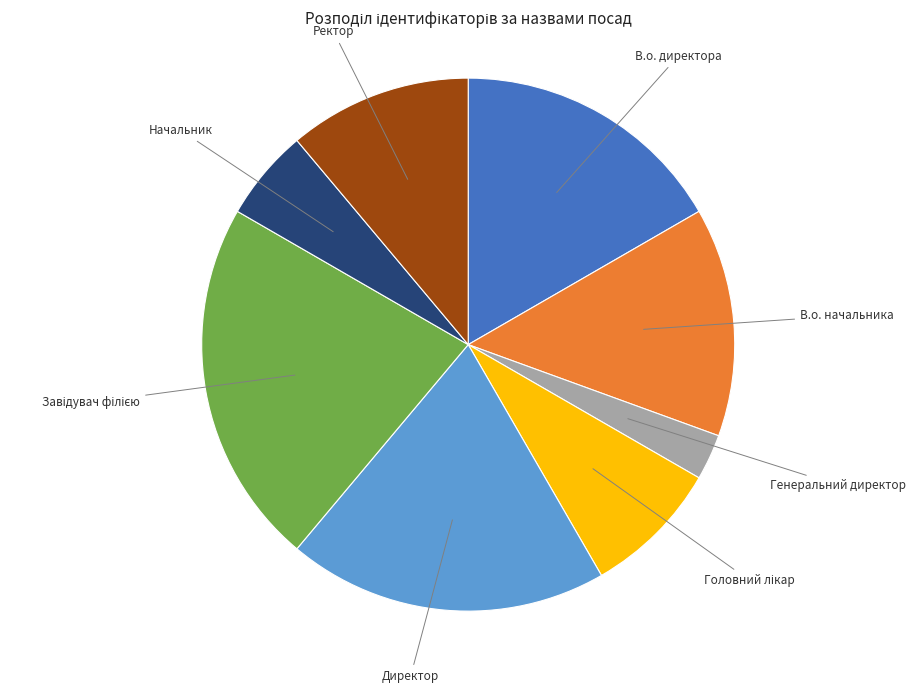

Is it true that Генеральний директор is 3% of the pie?

True